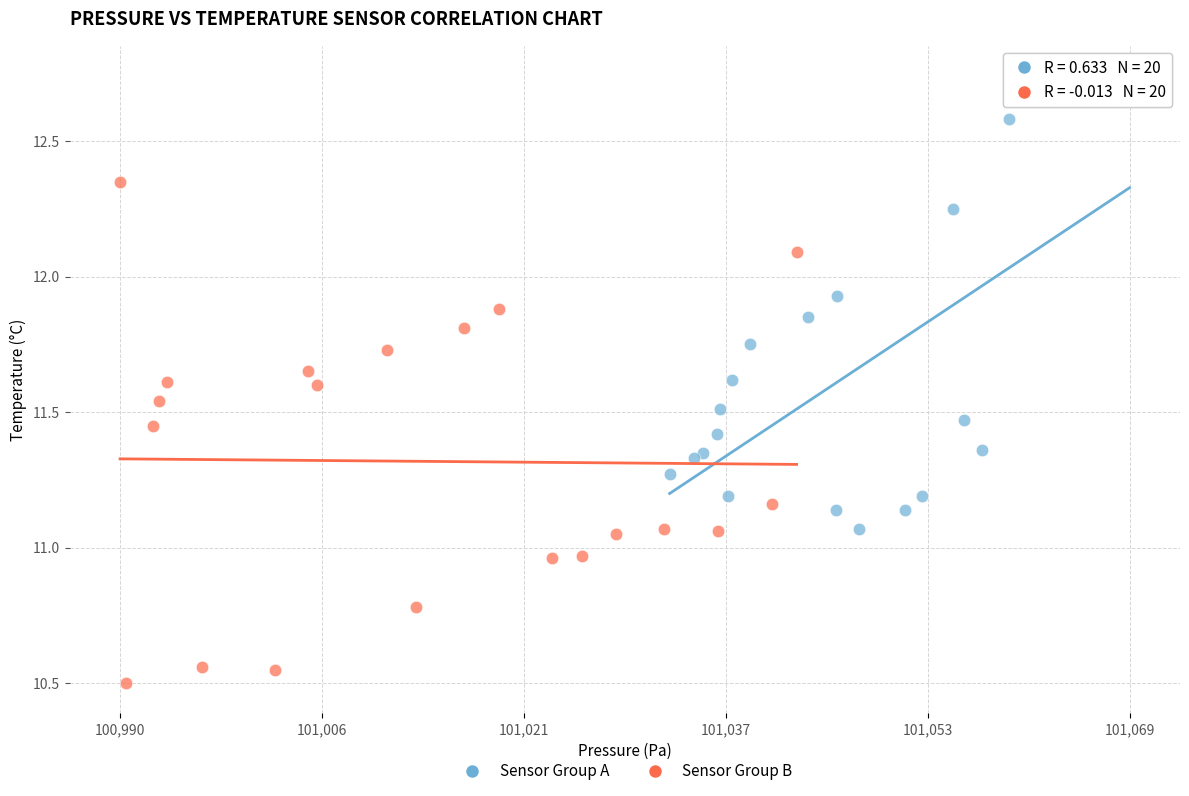

What are all the series names shown in the legend?

Sensor Group A, Sensor Group B